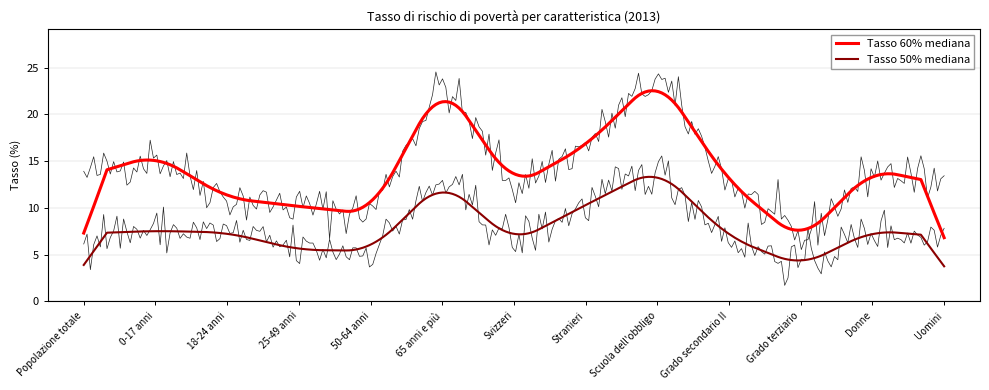

What is the average value of the Tasso 50% mediana series?

7.8